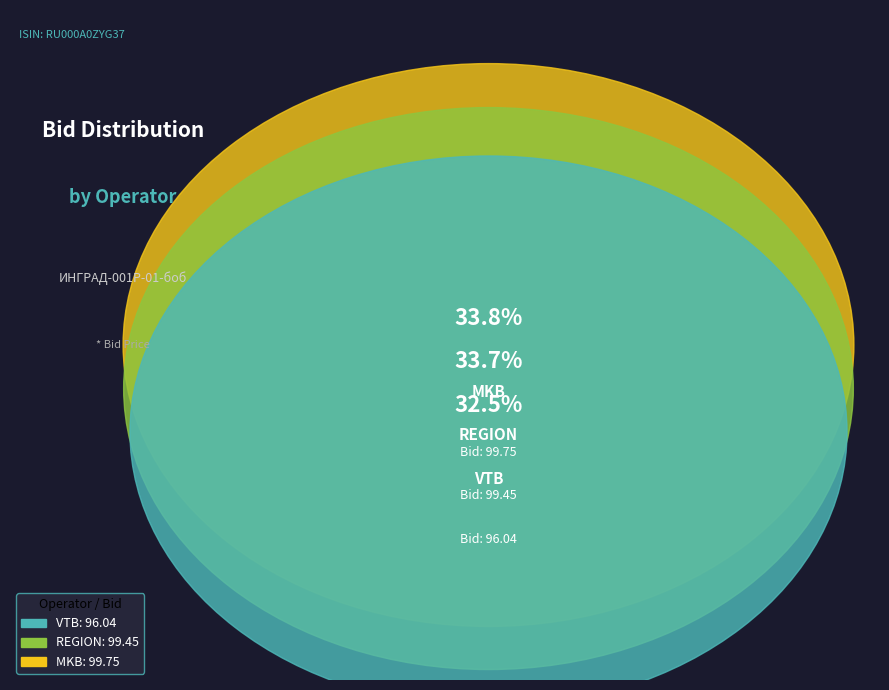

What portion of the pie excludes VTB?

67.5%